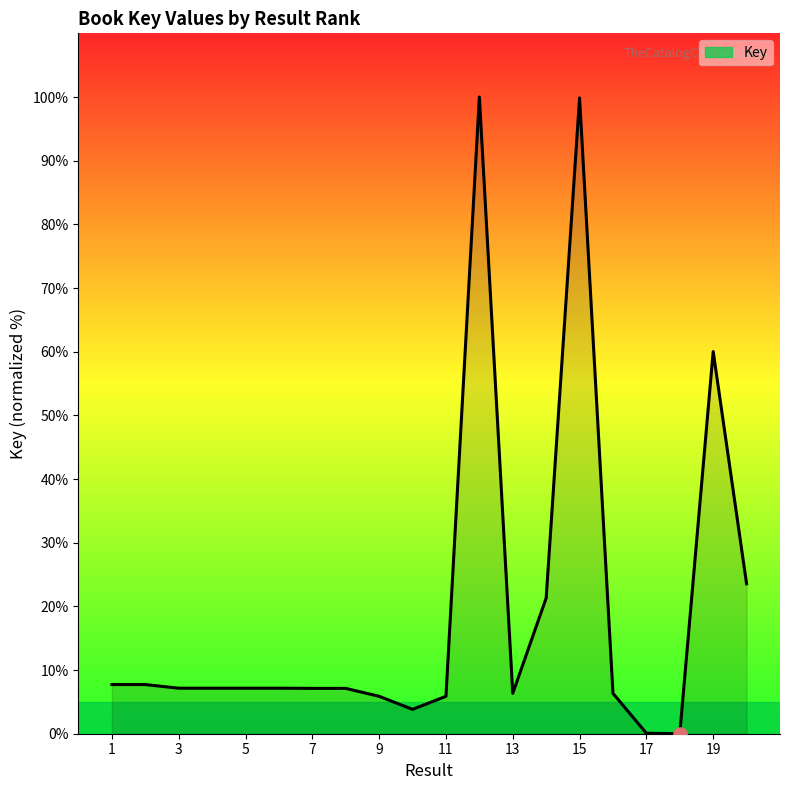

What is the difference between the maximum and minimum values?

100.0